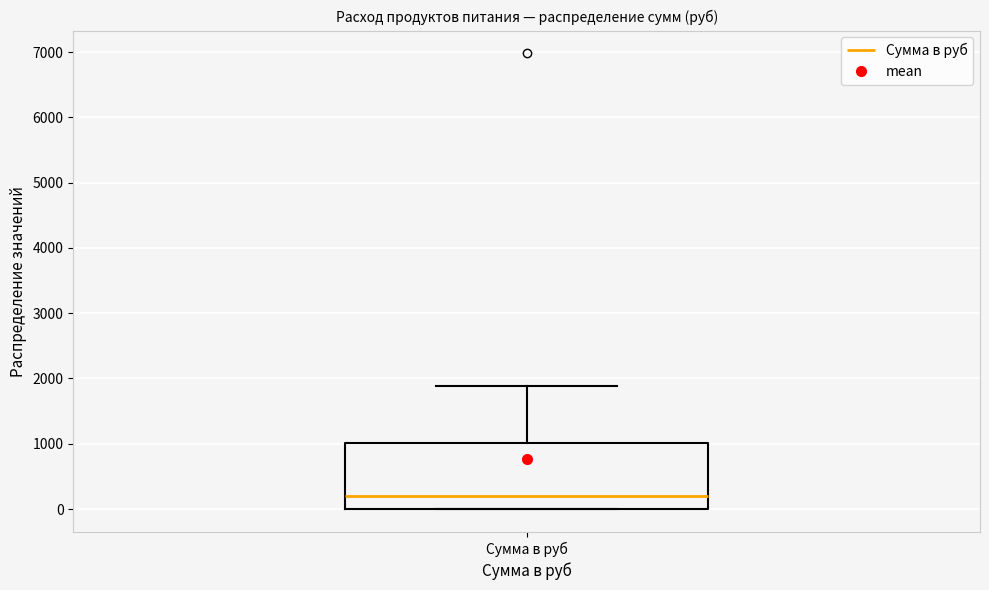

Where is the upper edge of the box for Сумма в руб on the y-axis? The values are not printed on the chart, so give them approximately, as read against the axis.

1000